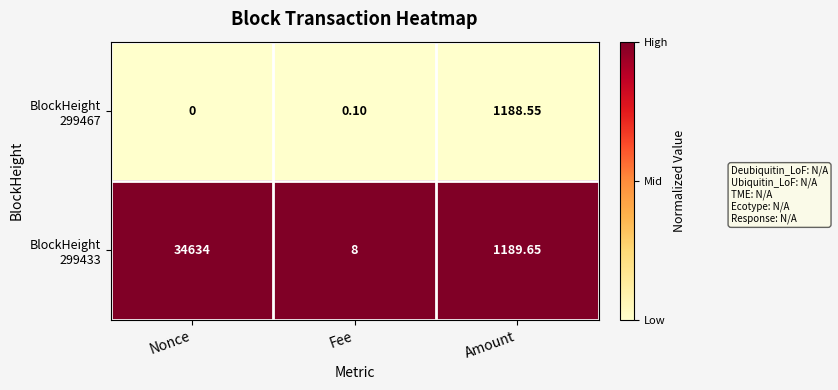

Which label corresponds to the largest value in the chart?

Nonce